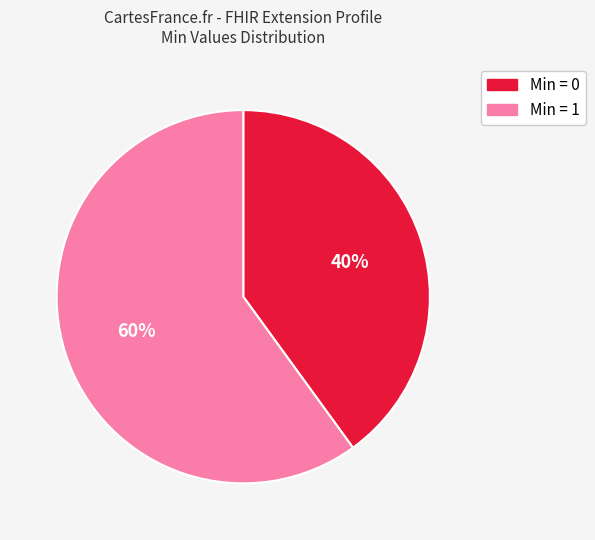

To the nearest percent, what is the average slice percentage?

50%